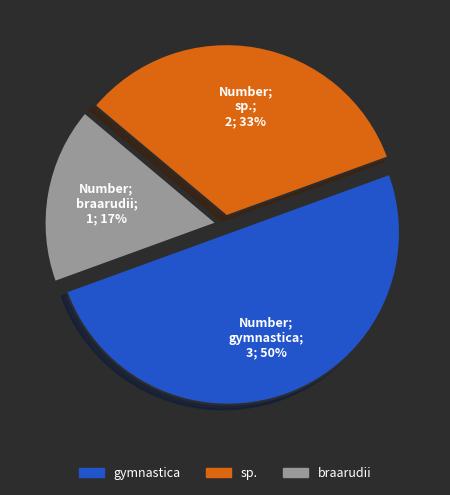

To the nearest percent, what is the difference between the largest and smallest slice percentages?

33%